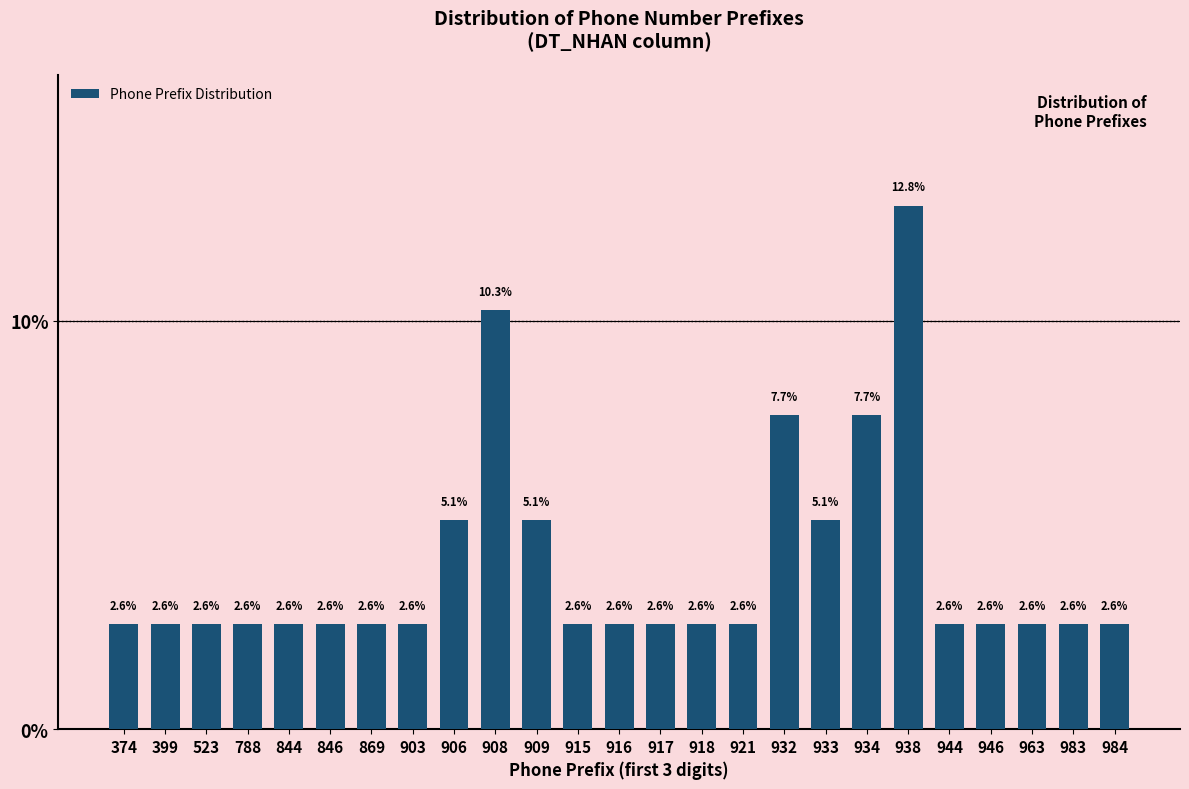

Reading right to left, list all the values displayed in this chart.

984=2.6	983=2.6	963=2.6	946=2.6	944=2.6	938=12.8	934=7.7	933=5.1	932=7.7	921=2.6	918=2.6	917=2.6	916=2.6	915=2.6	909=5.1	908=10.3	906=5.1	903=2.6	869=2.6	846=2.6	844=2.6	788=2.6	523=2.6	399=2.6	374=2.6